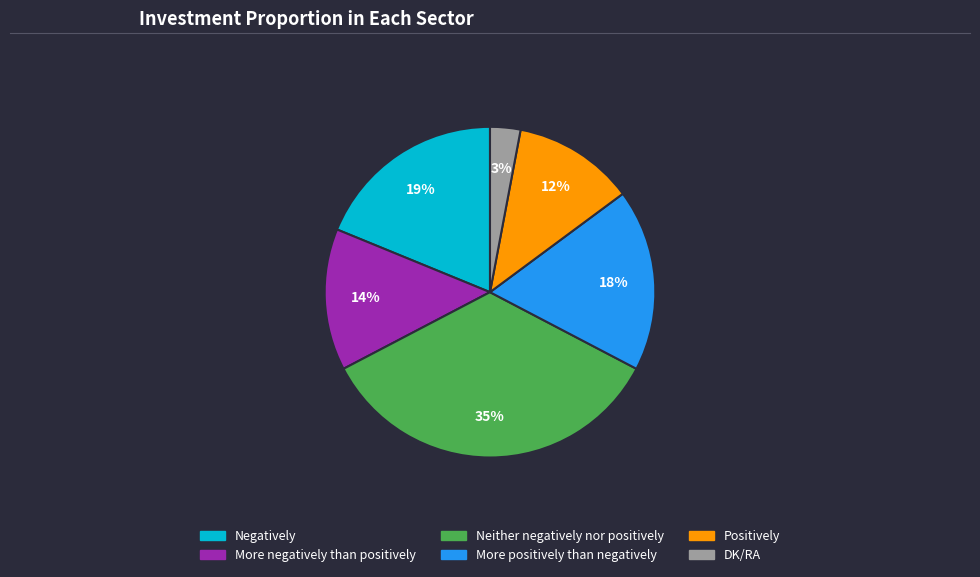

True or false: Negatively accounts for 8% of the total.

False